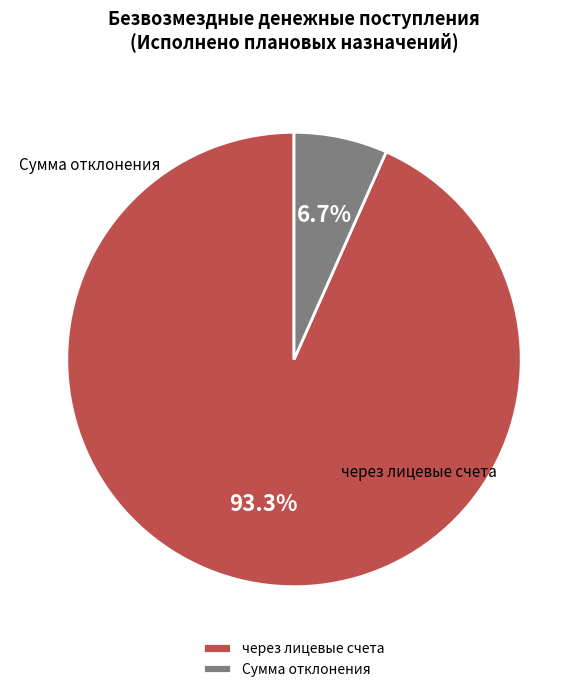

Which slice is the smallest?

Сумма отклонения